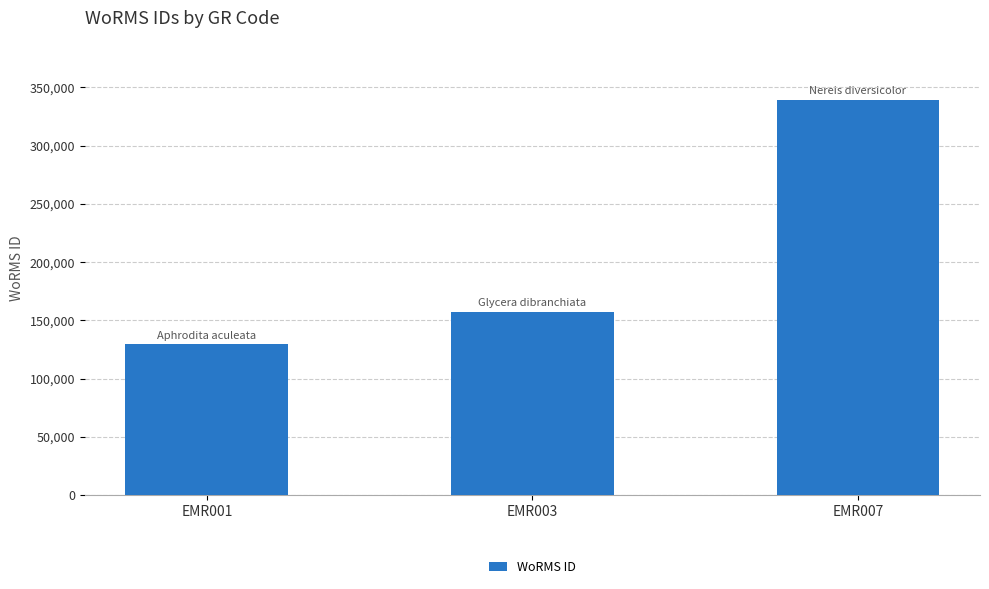

What is the change in value from EMR001 to EMR007?

+209534